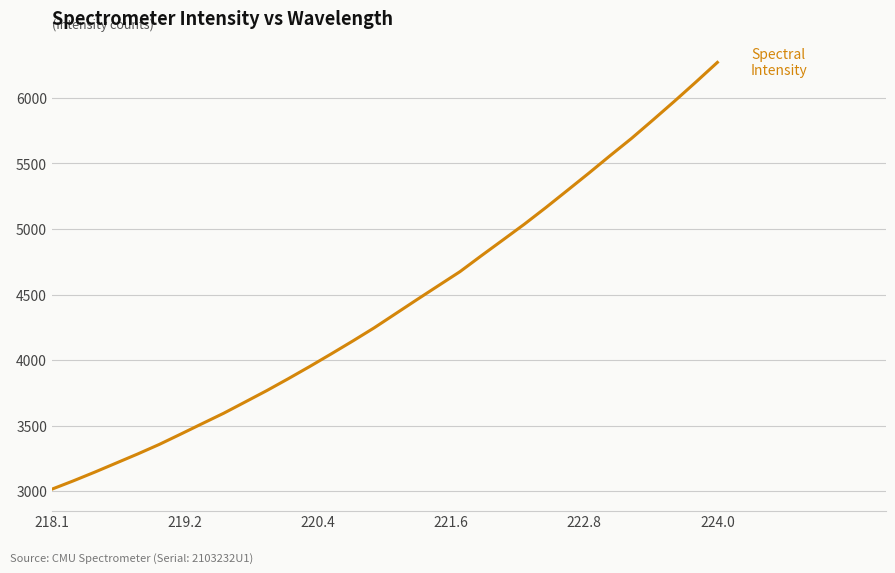

What is the maximum value shown in the chart?

6271.3